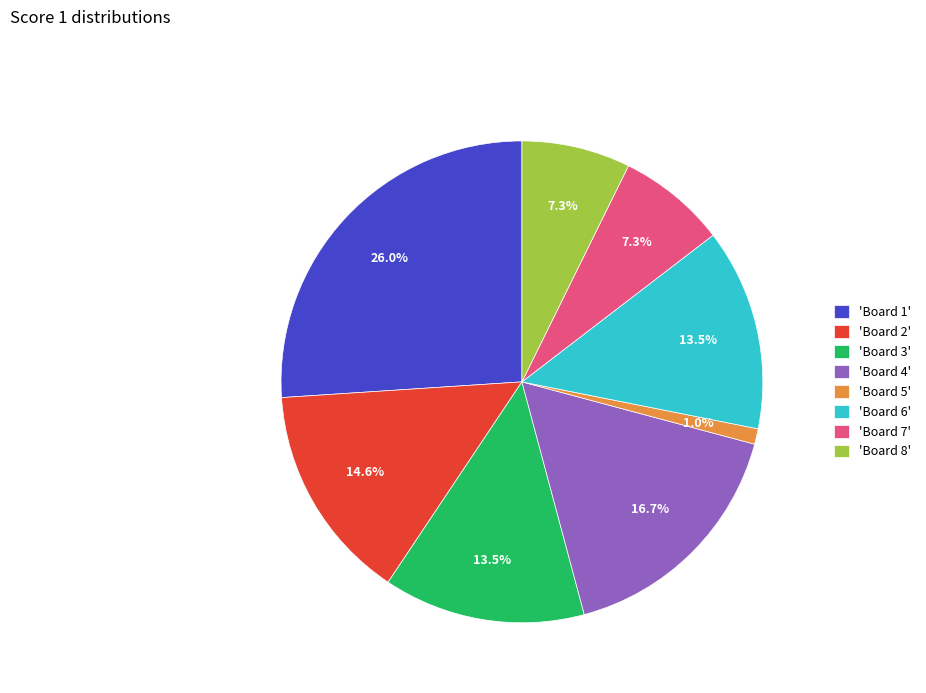

Approximately how many times larger is the value at 'Board 2' compared to 'Board 4'?

0.9